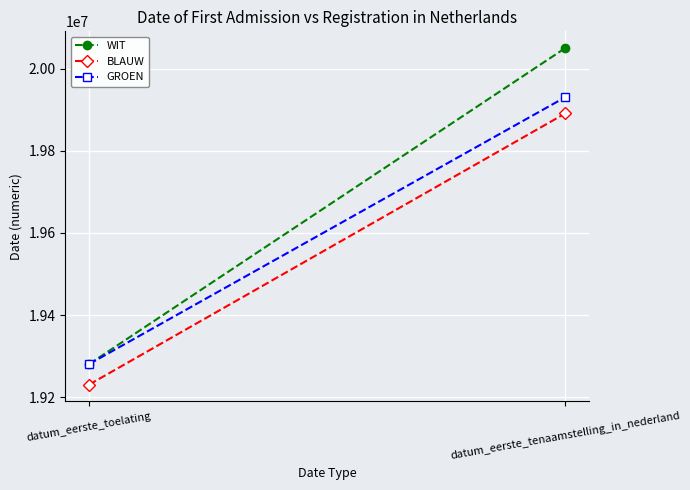

Rank the series by their maximum value, from highest to lowest.

WIT, GROEN, BLAUW